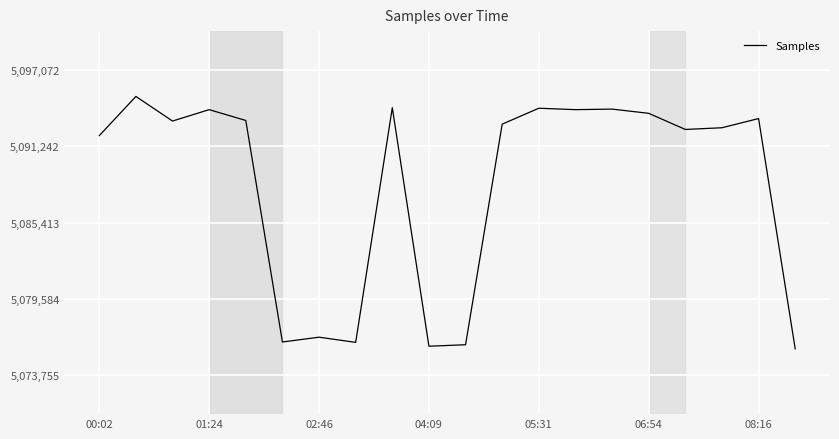

What is the minimum value shown in the chart?

5075755